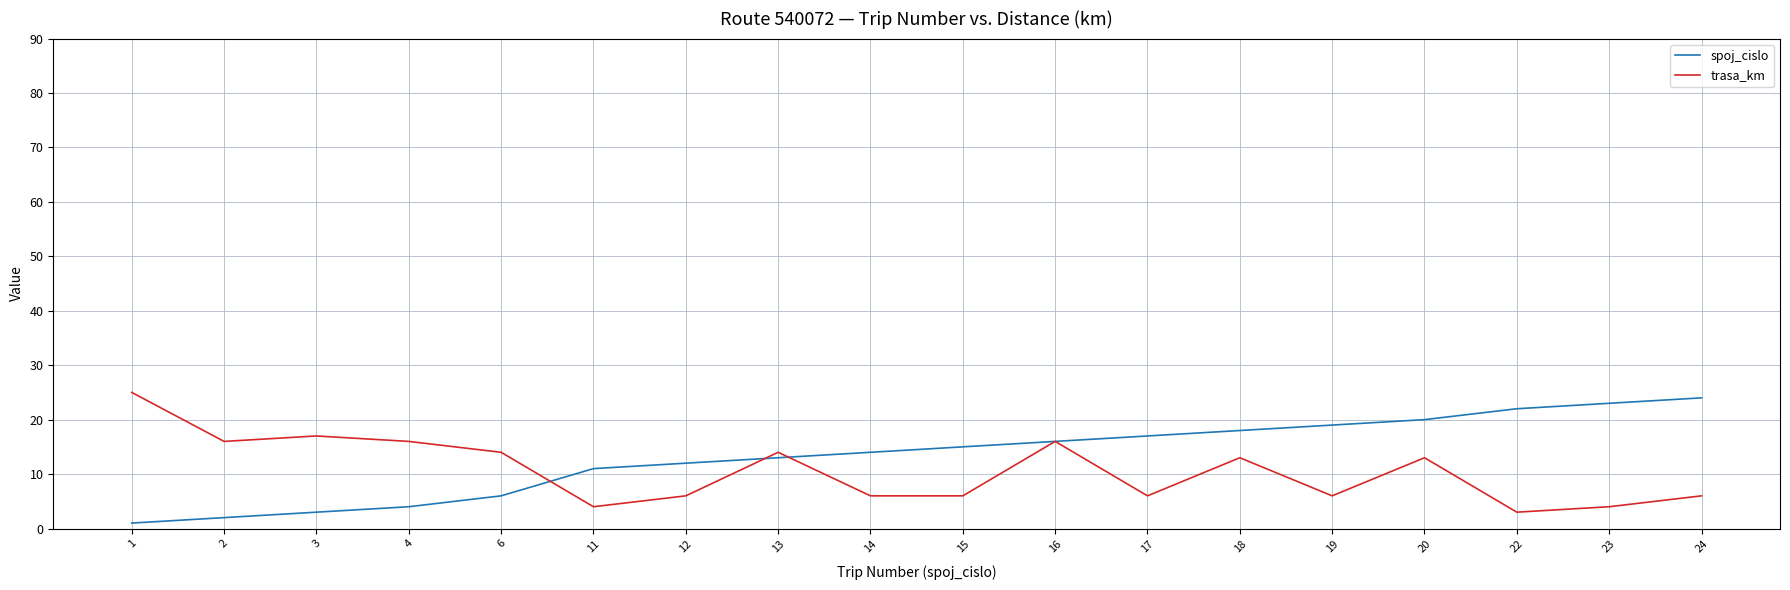

Is the value of spoj_cislo at 12 greater than the value of trasa_km at 16?

No